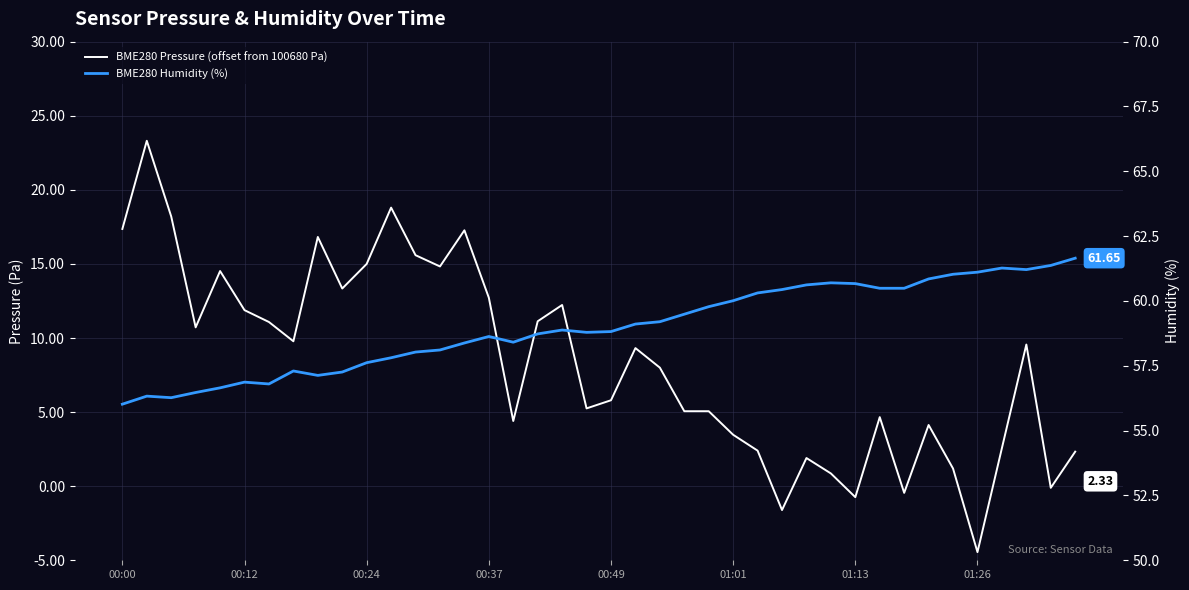

What is the total value across all series at 16?

62.8